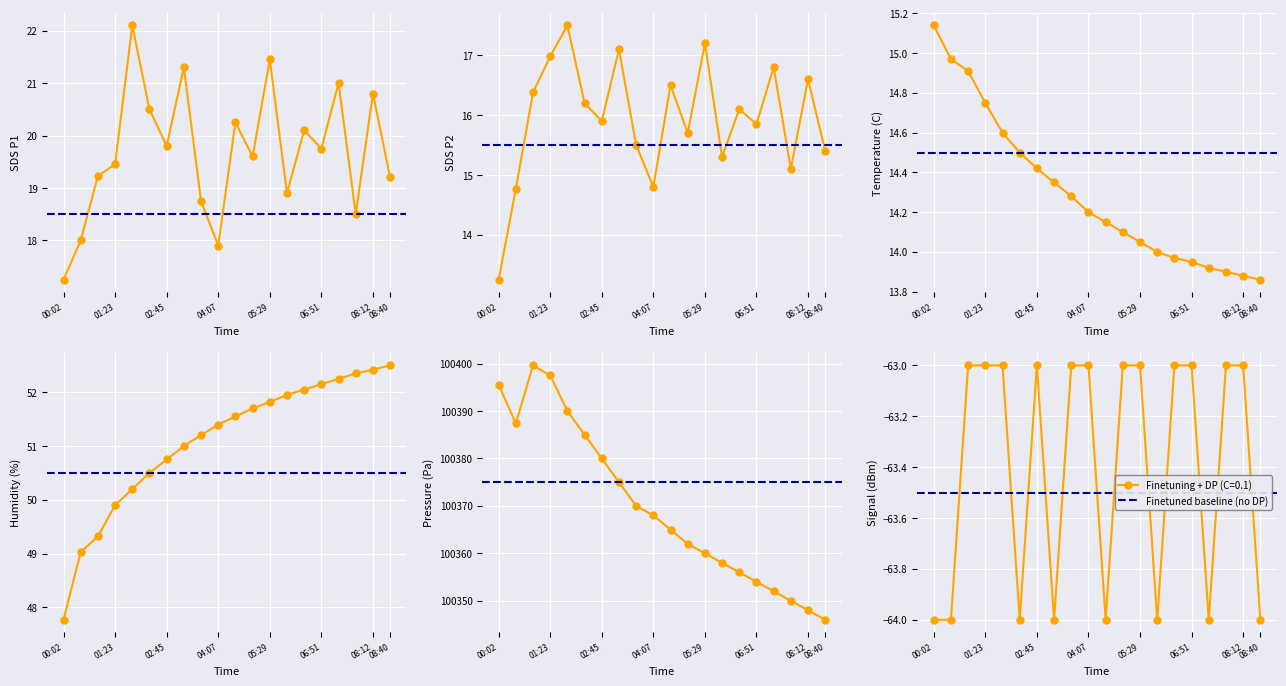

Which has a higher value, 01:51 or 07:45?

01:51